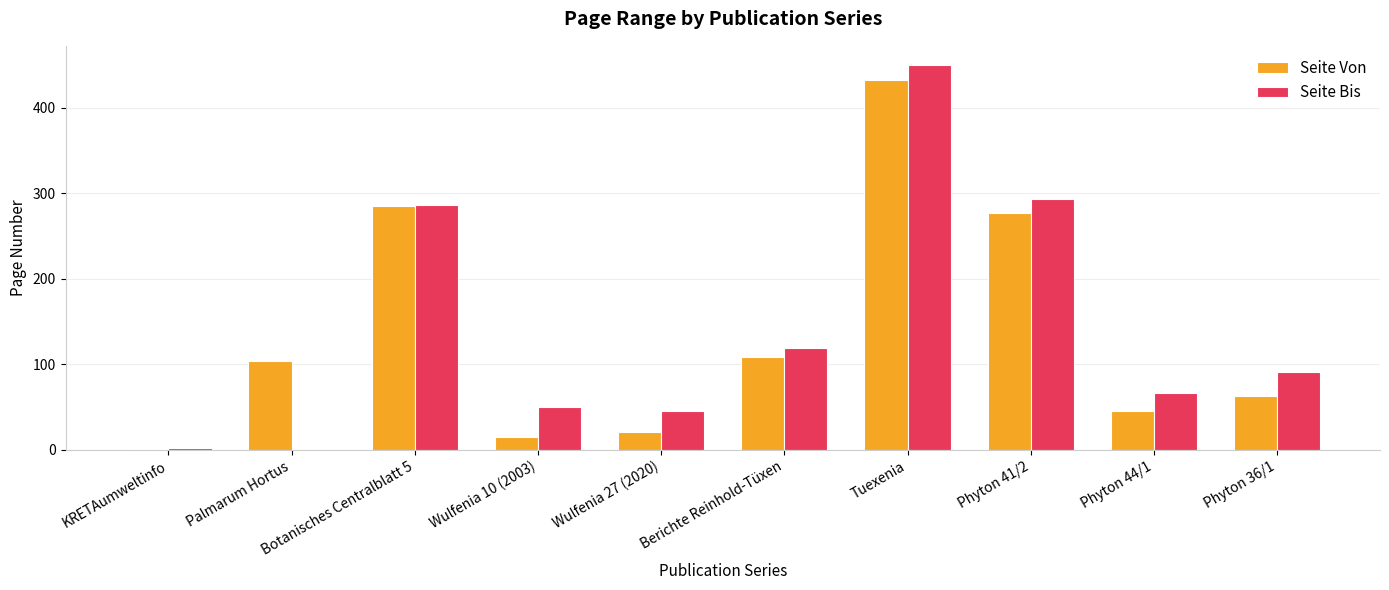

Reading left to right, list all the values displayed in this chart.

Seite Von: 1	104	285	15	21	109	433	277	45	63
Seite Bis: 2	0	286	50	45	119	450	293	67	91